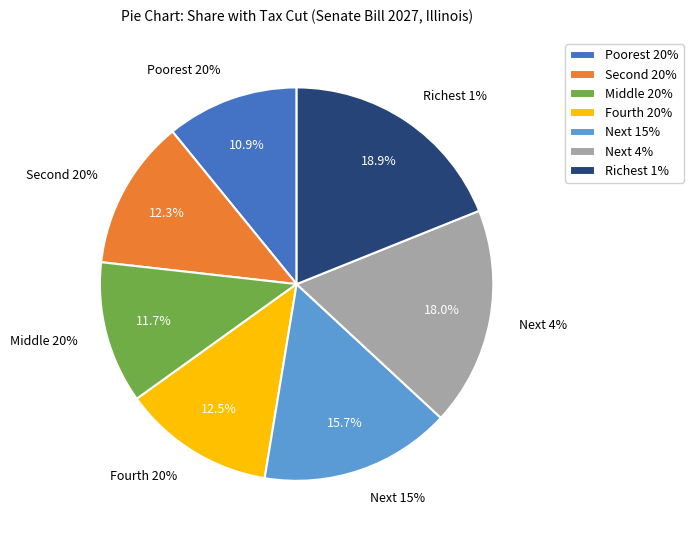

The Fourth 20% slice represents 2% of the pie. True or false?

False